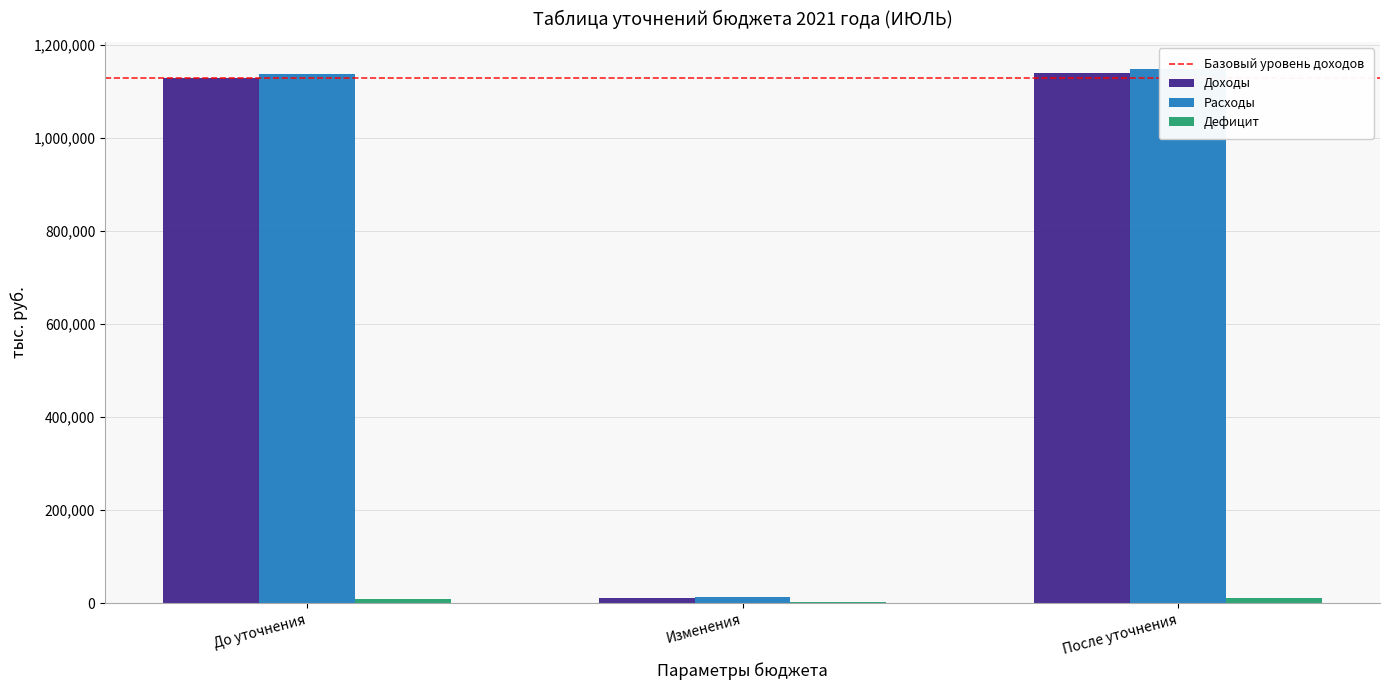

Rank the categories by Дефицит value from lowest to highest.

Изменения, До уточнения, После уточнения